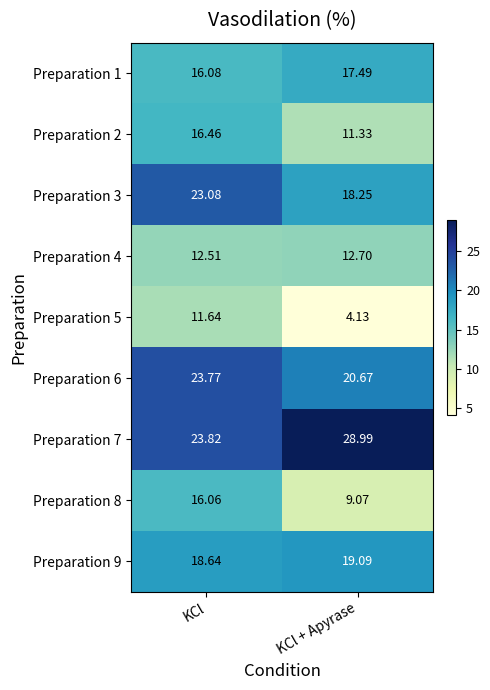

At which label is Preparation 3 closest to 20?

KCl + Apyrase